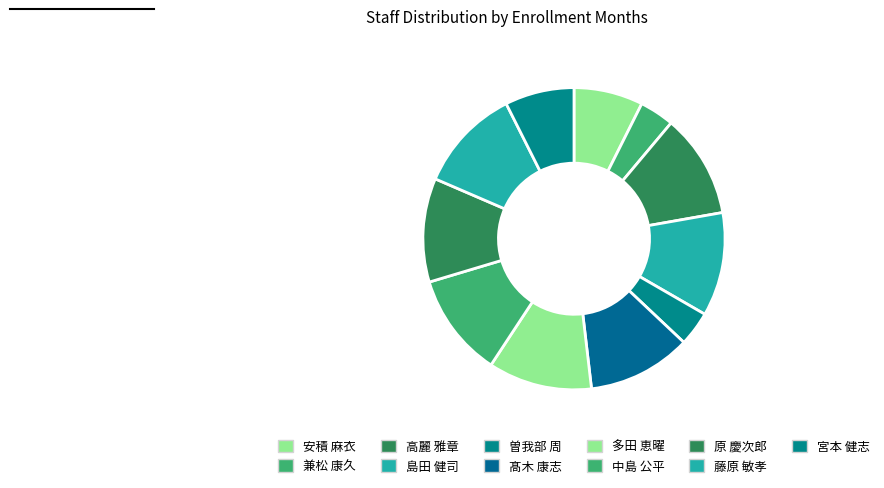

How many slices are in this pie chart?

11